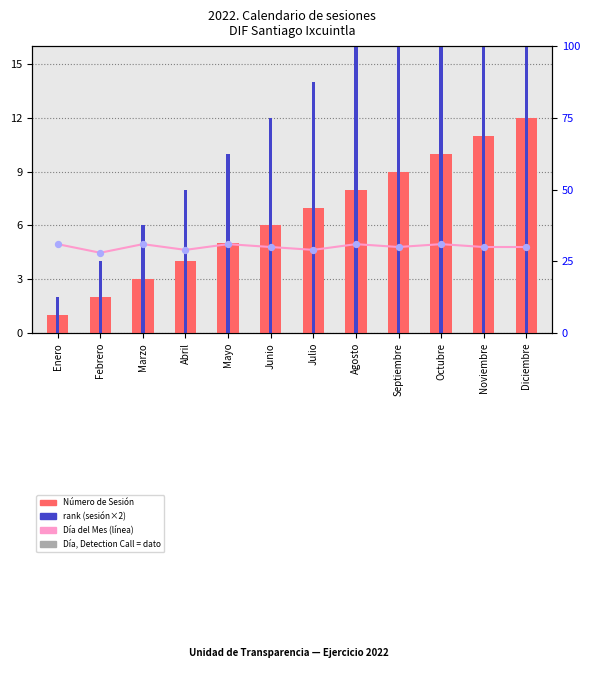

At how many categories does at least one series exceed 28?

11